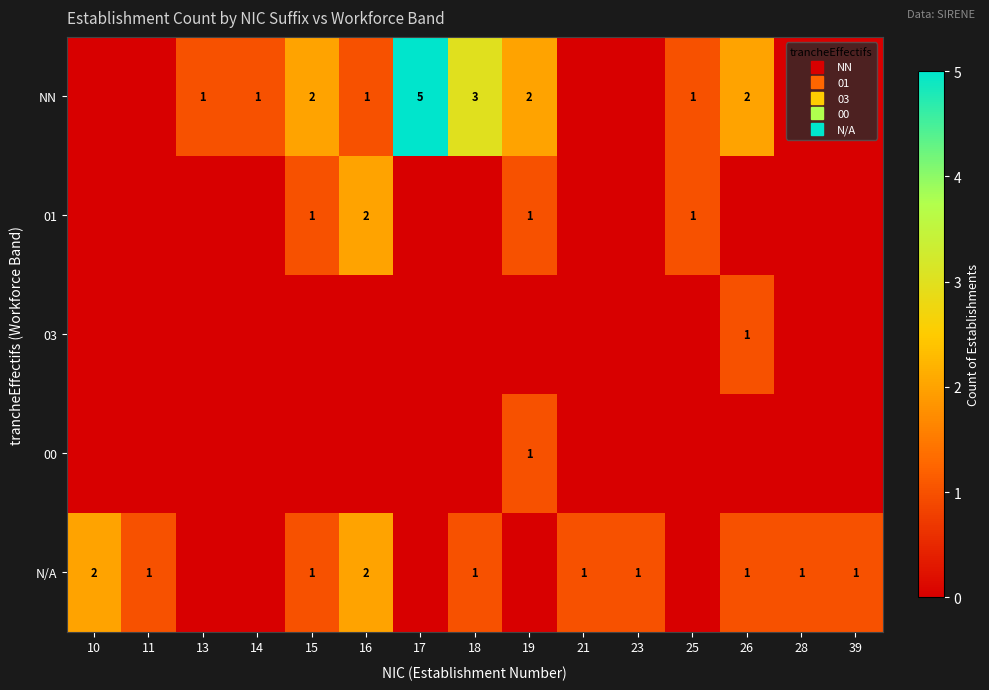

What is the maximum value shown in the chart?

5